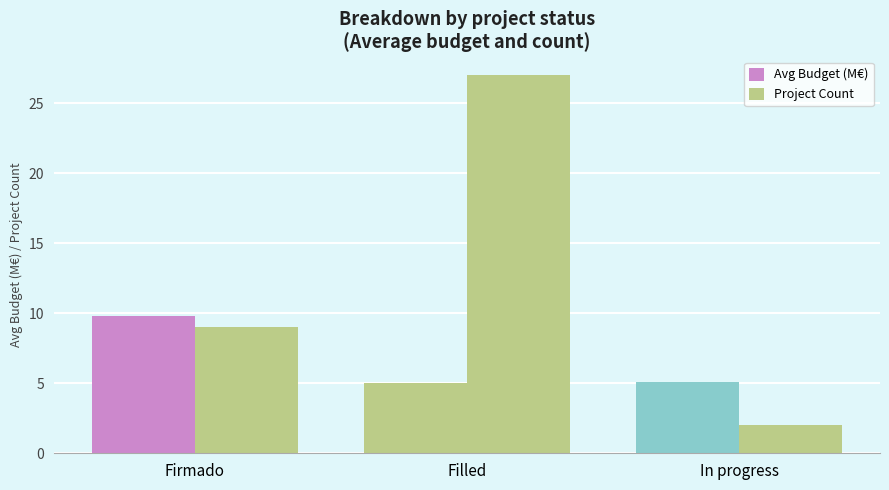

What position from the right is In progress?

1